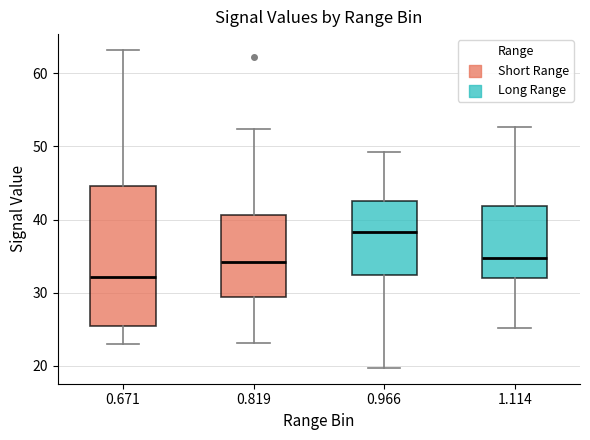

Which box has the lowest median line?

0.671